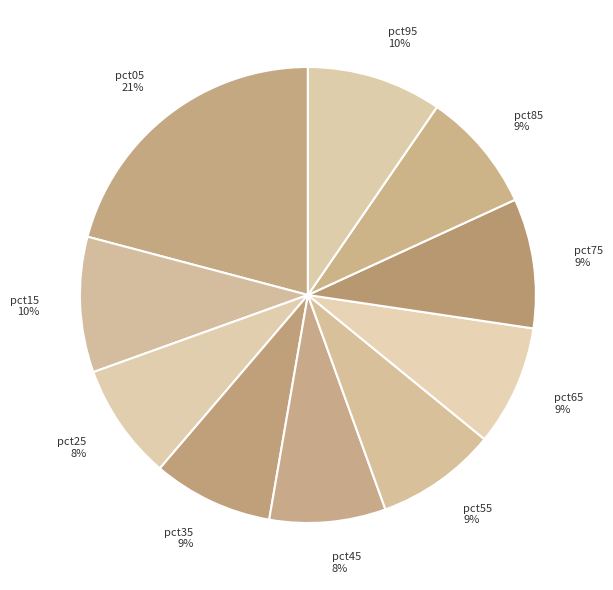

Combined, do pct85 and pct05 account for over 50%?

No